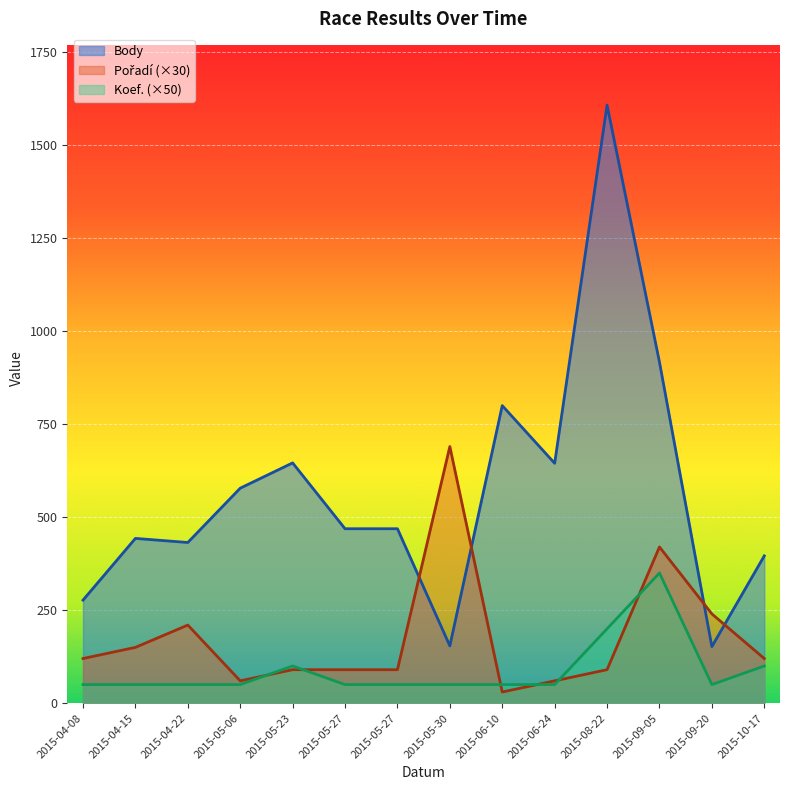

What is the average value of the Pořadí series?

176